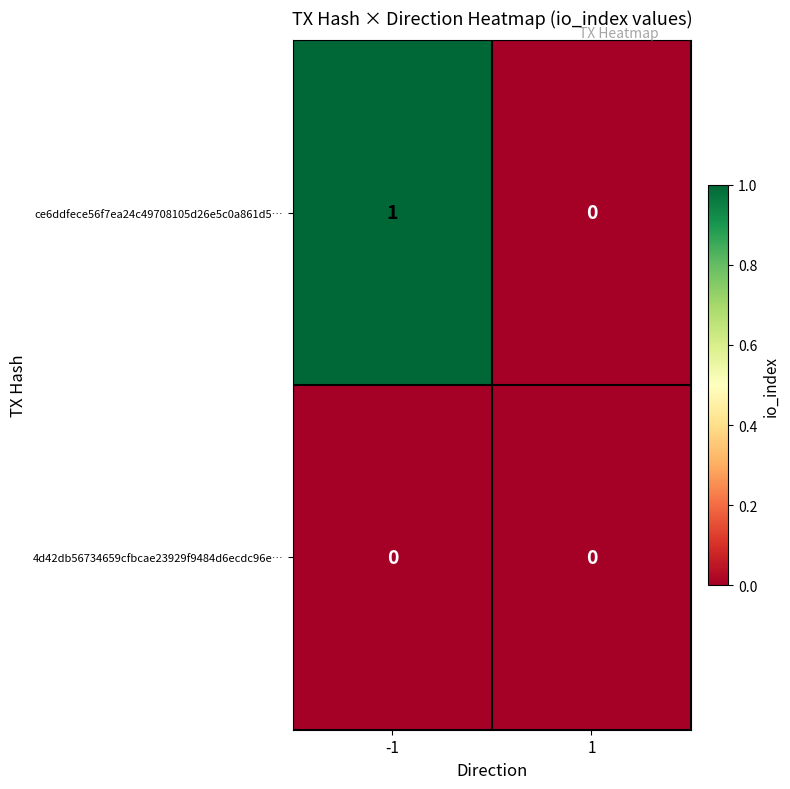

Reading right to left, extract all data points from this chart.

ce6ddfece56f7ea24c49708105d26e5c0a861d5…: 1=0	-1=1
4d42db56734659cfbcae23929f9484d6ecdc96e…: 1=0	-1=0